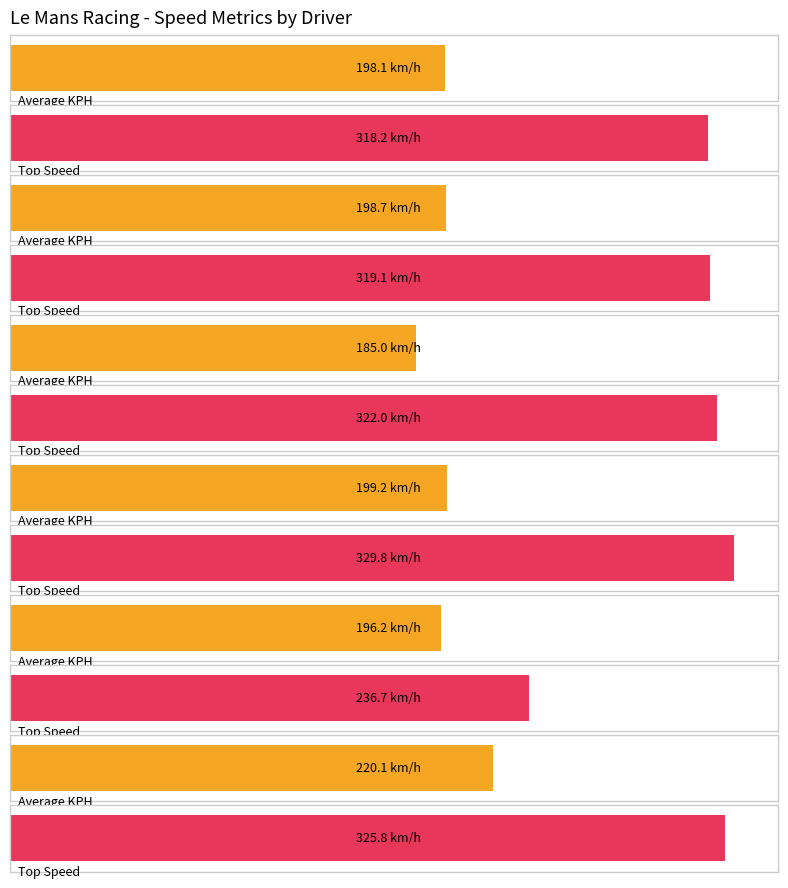

Which series has the largest total across all categories?

Top Speed